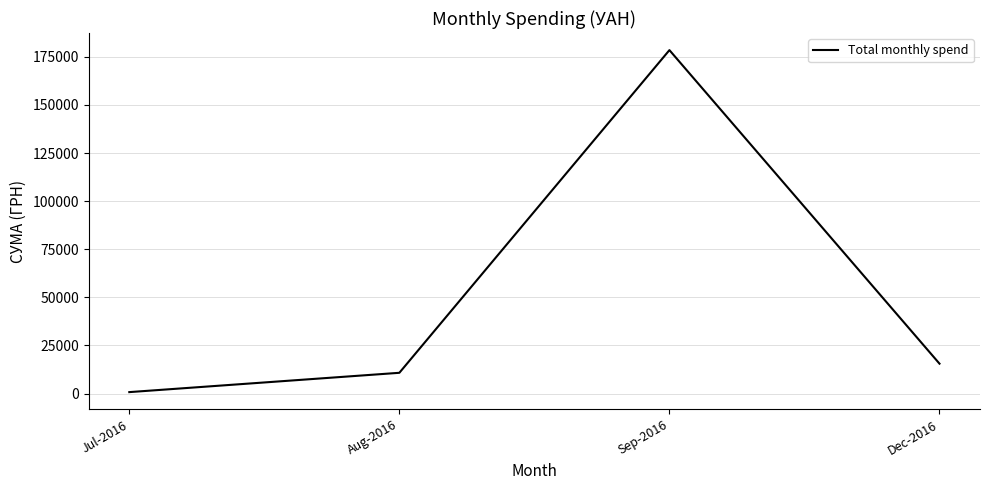

How many lines are shown in the chart?

1